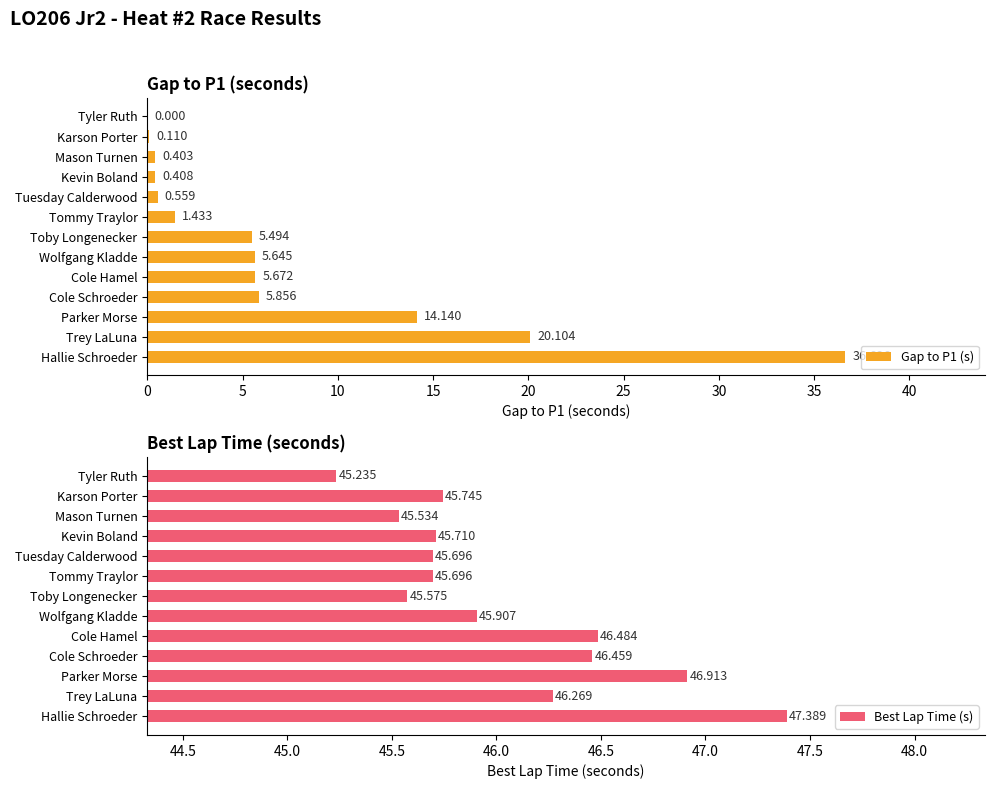

What is the sum of all Best Lap Time (s) values?

598.6